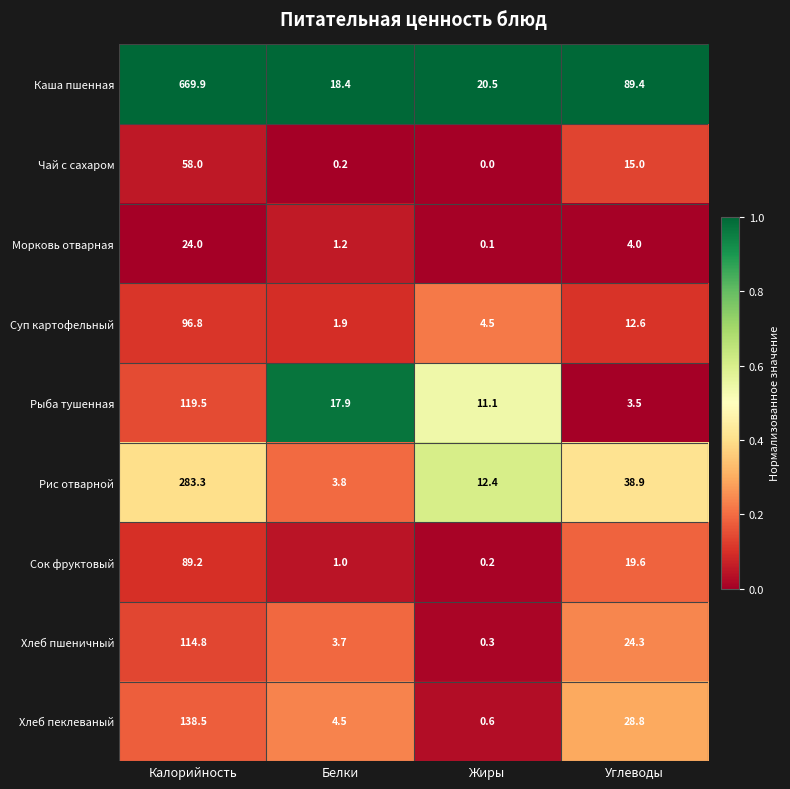

How many data points does each series have?

4